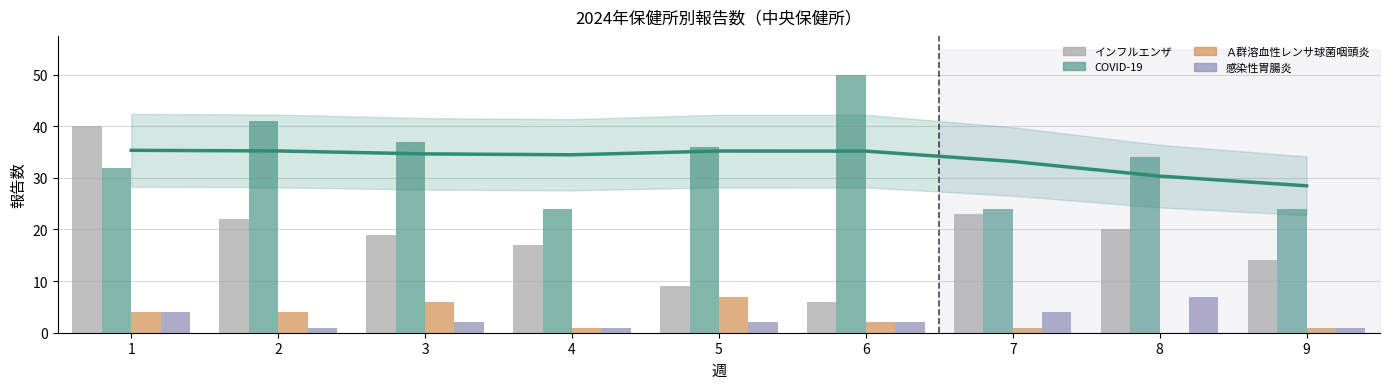

How many bars are there in total?

36